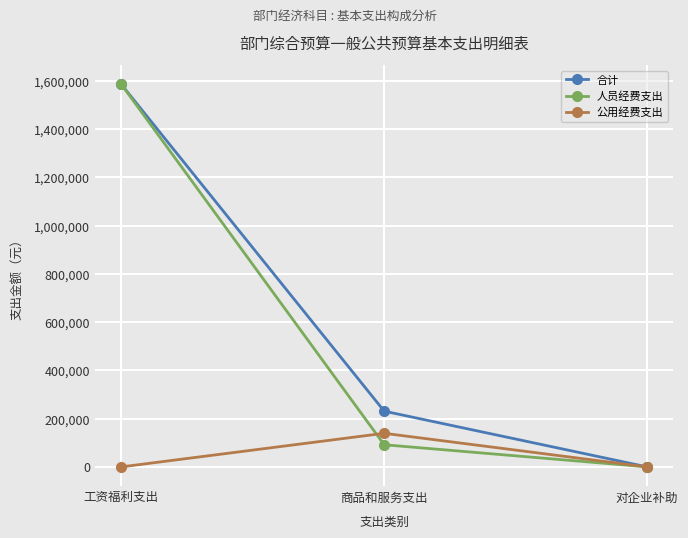

What position from the left is 工资福利支出?

1